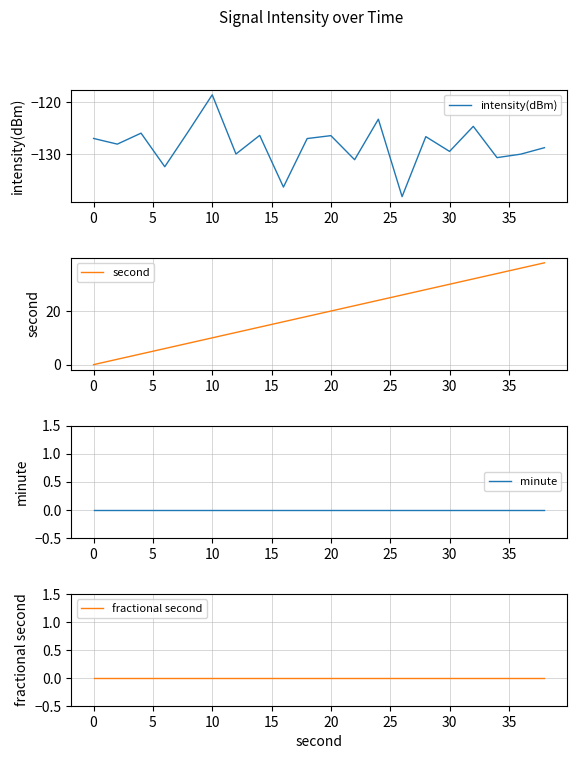

At how many categories does at least one series exceed -52?

20